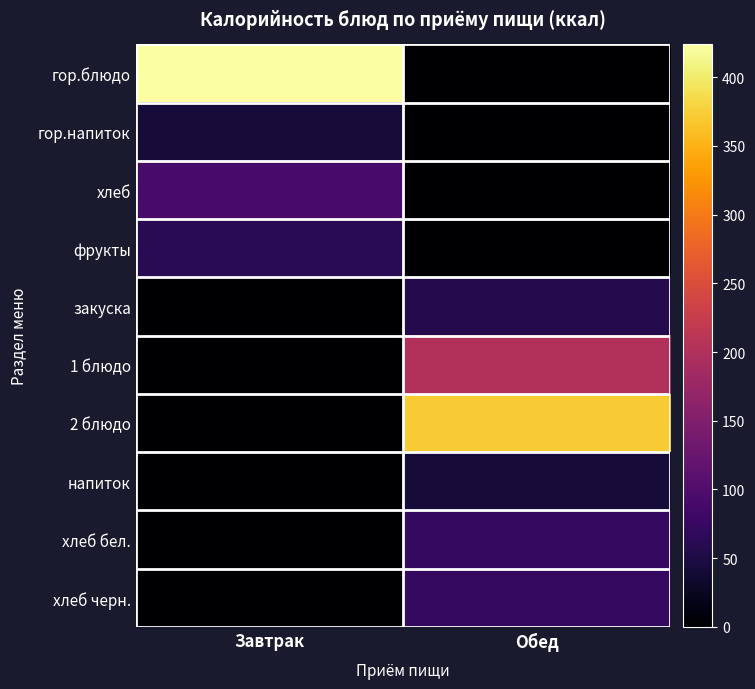

Reading left to right, list all the values displayed in this chart.

гор.блюдо: Завтрак=423.8	Обед=0.0
гор.напиток: Завтрак=42.6	Обед=0.0
хлеб: Завтрак=92.3	Обед=0.0
фрукты: Завтрак=62.2	Обед=0.0
закуска: Завтрак=0.0	Обед=57.2
1 блюдо: Завтрак=0.0	Обед=200.7
2 блюдо: Завтрак=0.0	Обед=371.2
напиток: Завтрак=0.0	Обед=42.6
хлеб бел.: Завтрак=0.0	Обед=73.6
хлеб черн.: Завтрак=0.0	Обед=74.0